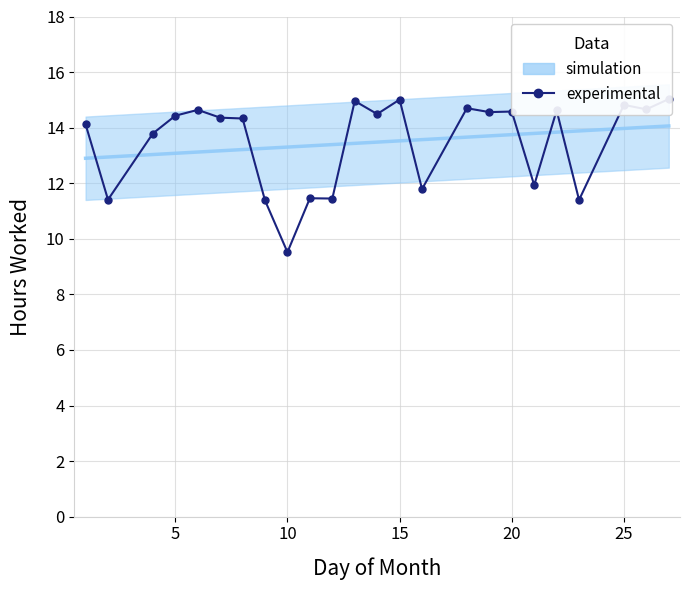

What is the smallest value displayed?

9.5